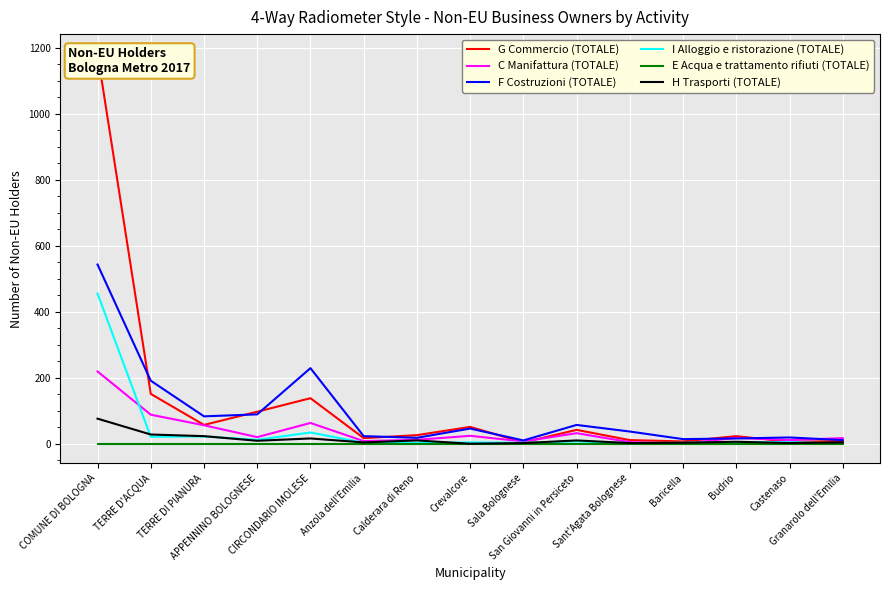

At which category does F Costruzioni (TOTALE) reach its first local valley?

TERRE DI PIANURA